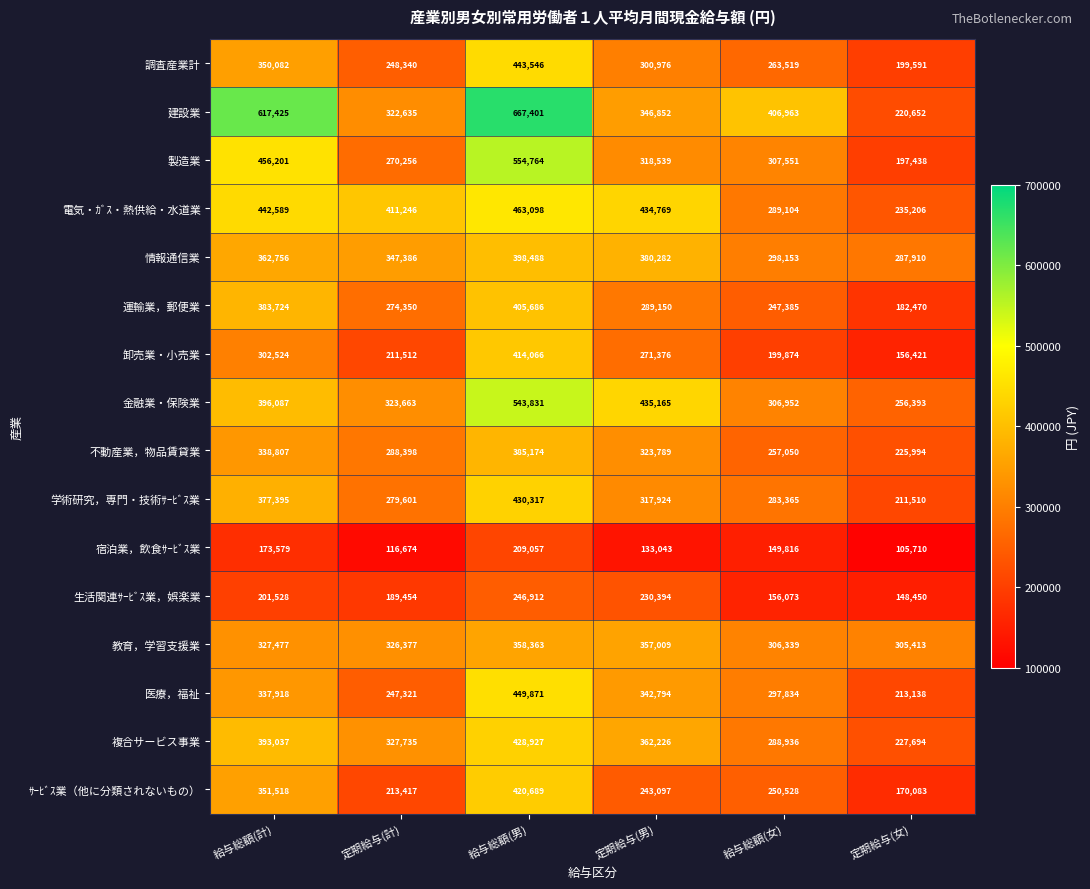

How many data points does each series have?

6